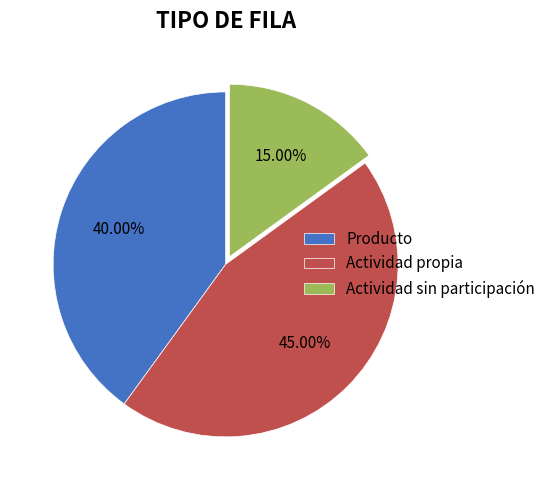

How many slices are in this pie chart?

3